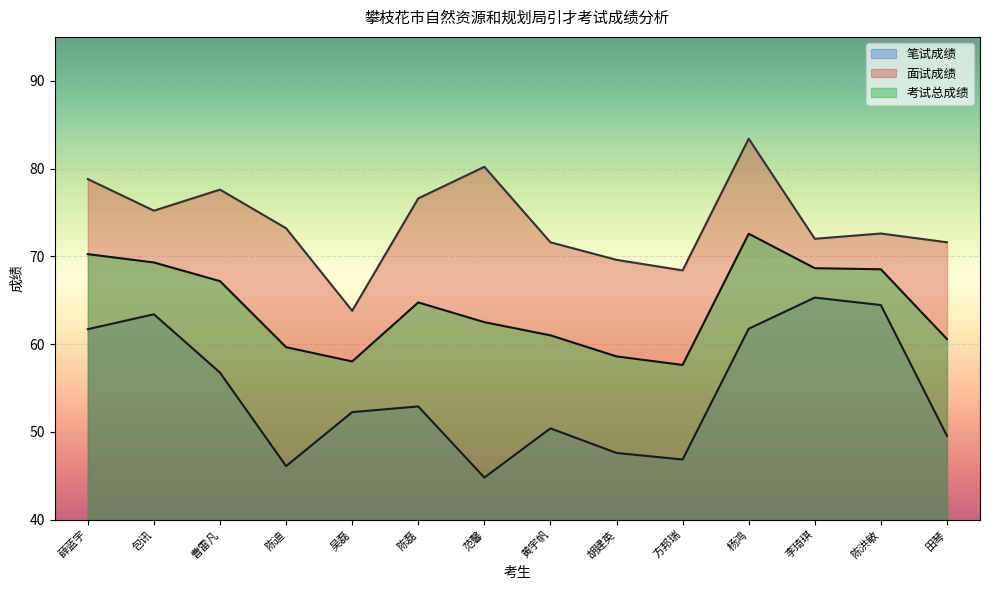

Which series has the largest total across all categories?

面试成绩